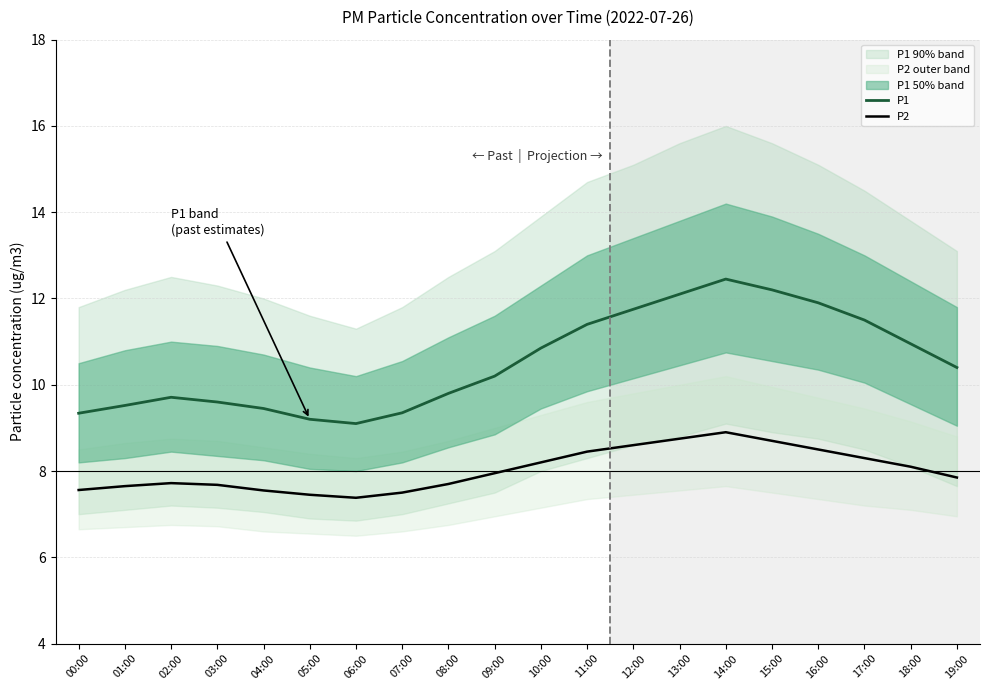

What is the spread (max minus min) of values at 17:00?

3.2